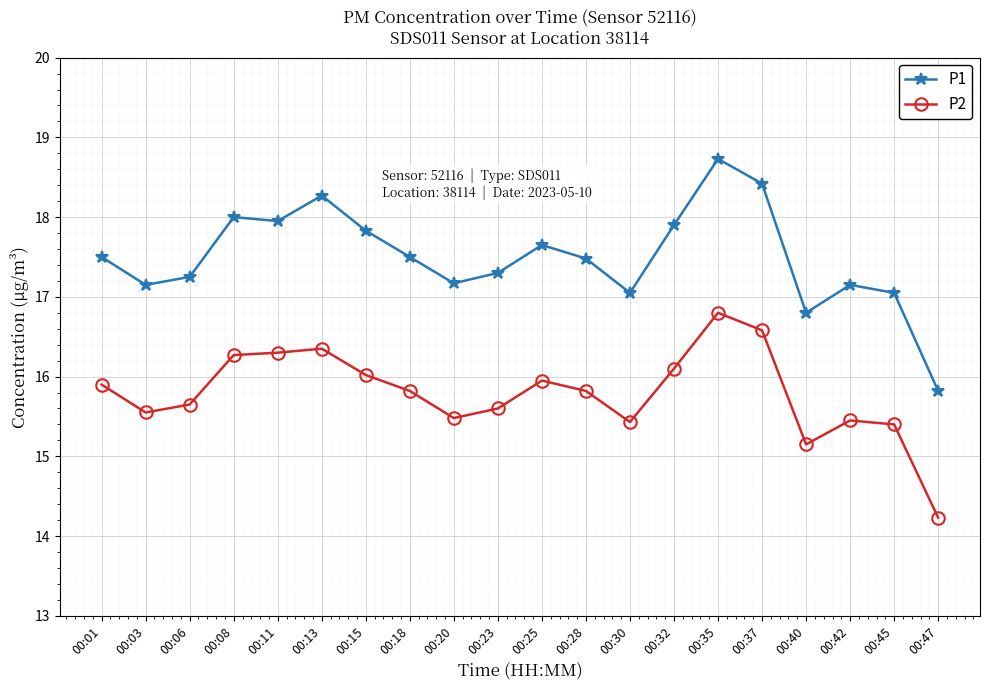

True or false: P2 has more than 2 interior local peaks.

True